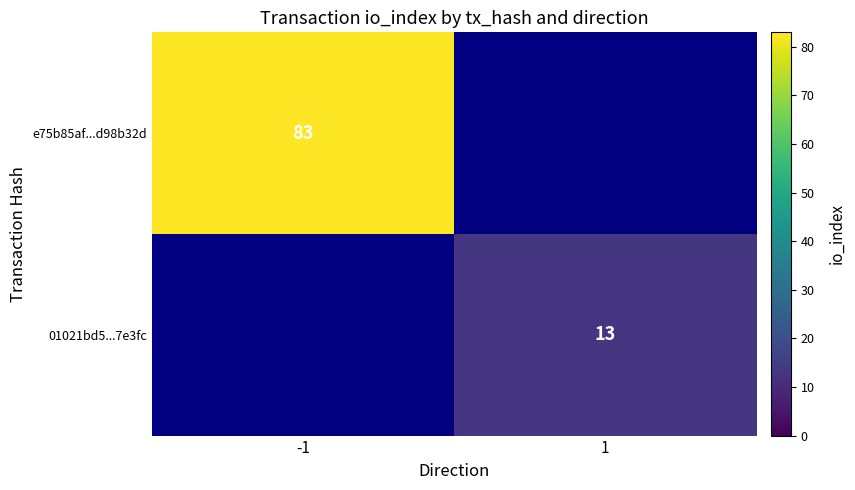

The e75b85af...d98b32d series shows 83 at -1. True or false?

True